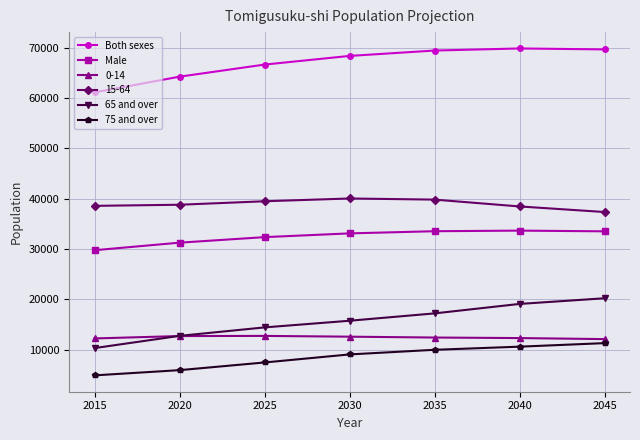

Which series has the widest spread of values?

65 and over